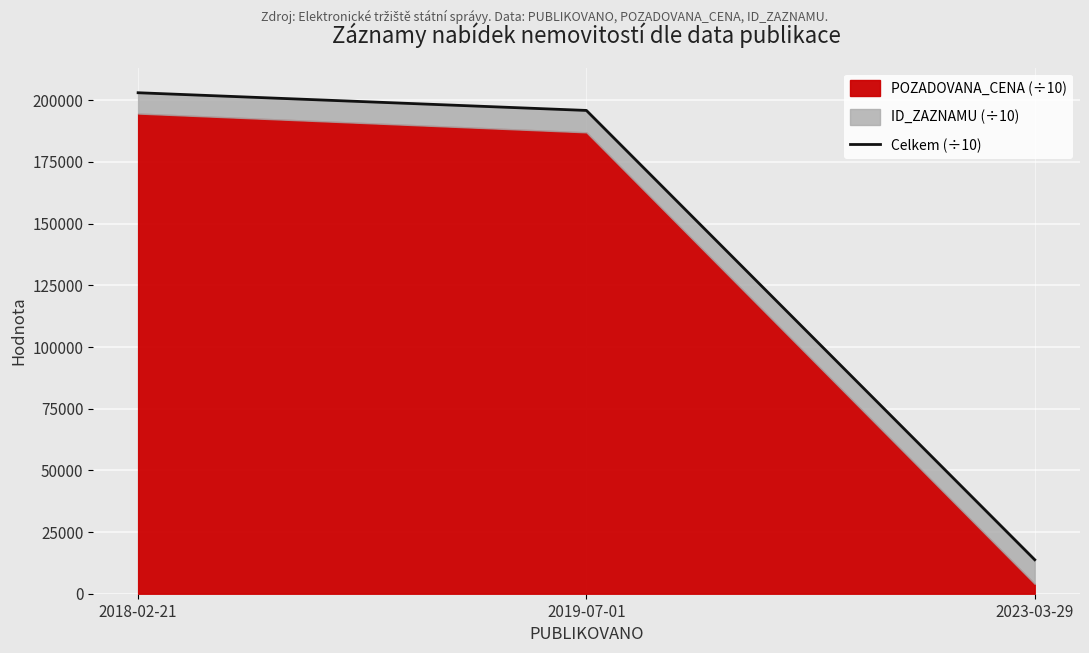

What is the difference between the maximum and second lowest values?

7173.1